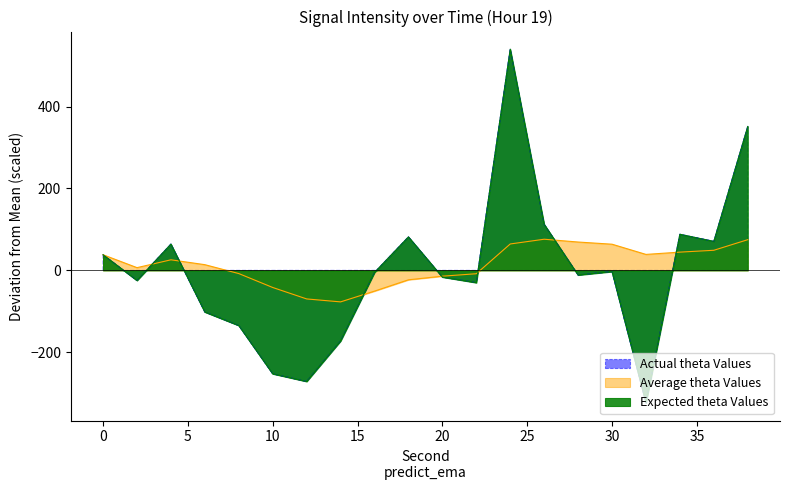

Reading left to right, list all the values displayed in this chart.

Actual theta Values: 38.1	-24.7	64.1	-101.7	-134.7	-252.6	-271.3	-172.4	-5.1	81.7	-16.4	-30.0	540.0	112.4	-11.4	-2.9	-323.4	88.1	70.7	351.3
Average theta Values: 38.1	6.7	25.8	14.0	-7.8	-41.7	-69.7	-76.9	-50.6	-23.0	-14.1	-8.2	64.5	76.1	69.3	63.9	39.0	44.6	49.1	75.0
Expected theta Values: 38.1	-24.7	64.1	-101.7	-134.7	-252.6	-271.3	-172.4	-5.1	81.7	-16.4	-30.0	540.0	112.4	-11.4	-2.9	-323.4	88.1	70.7	351.3